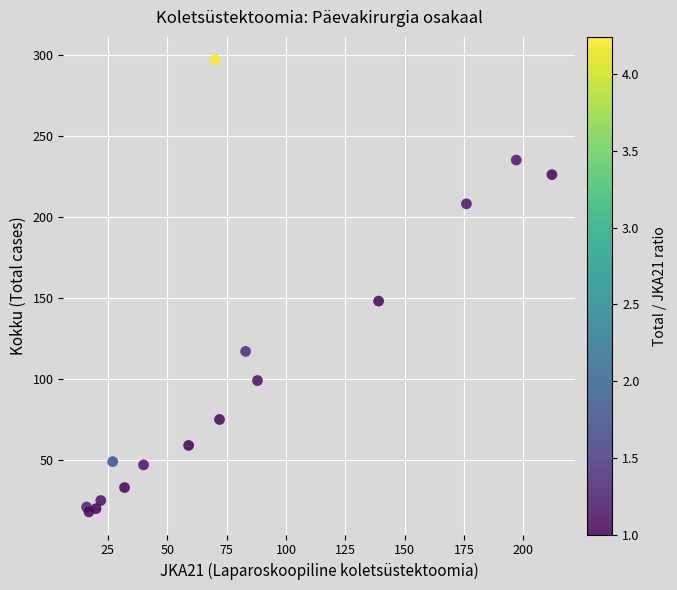

What Y value in the scatter plot is closest to 157?

148